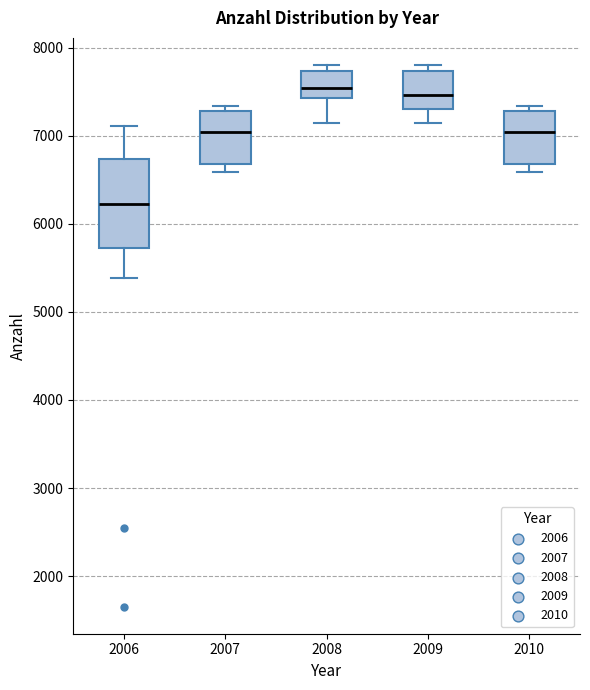

Reading left to right, transcribe this box plot: for each box, give where its median line is, the range the box spans, and where its two whiskers end, as read against the y-axis. The values are not printed on the chart, so give them approximately, as read against the axis.

2006: median 6200, box 5700 to 6700, whiskers 5400 to 7100
2007: median 7000, box 6700 to 7300, whiskers 6600 to 7300 (just above the box's upper edge)
2008: median 7500, box 7400 to 7700, whiskers 7100 to 7800
2009: median 7500, box 7300 to 7700, whiskers 7100 to 7800
2010: median 7000, box 6700 to 7300, whiskers 6600 to 7300 (just above the box's upper edge)